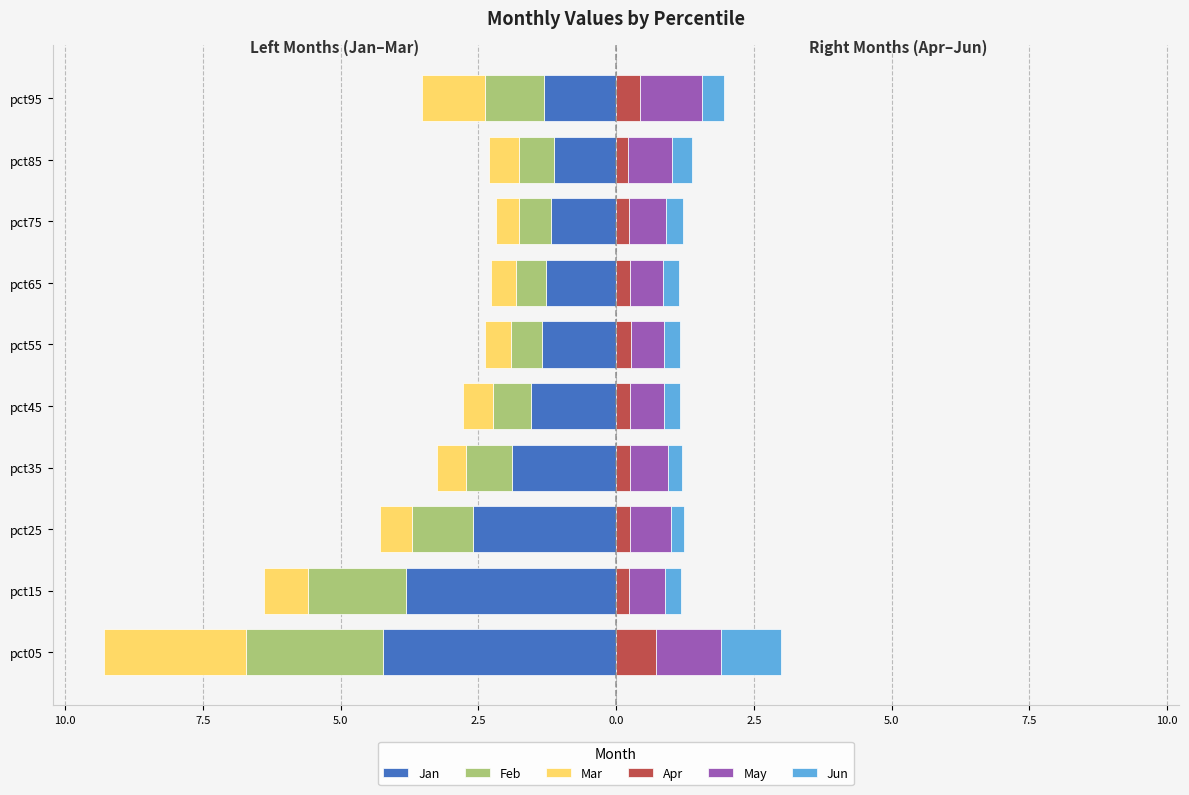

At how many categories does at least one series exceed -2?

10